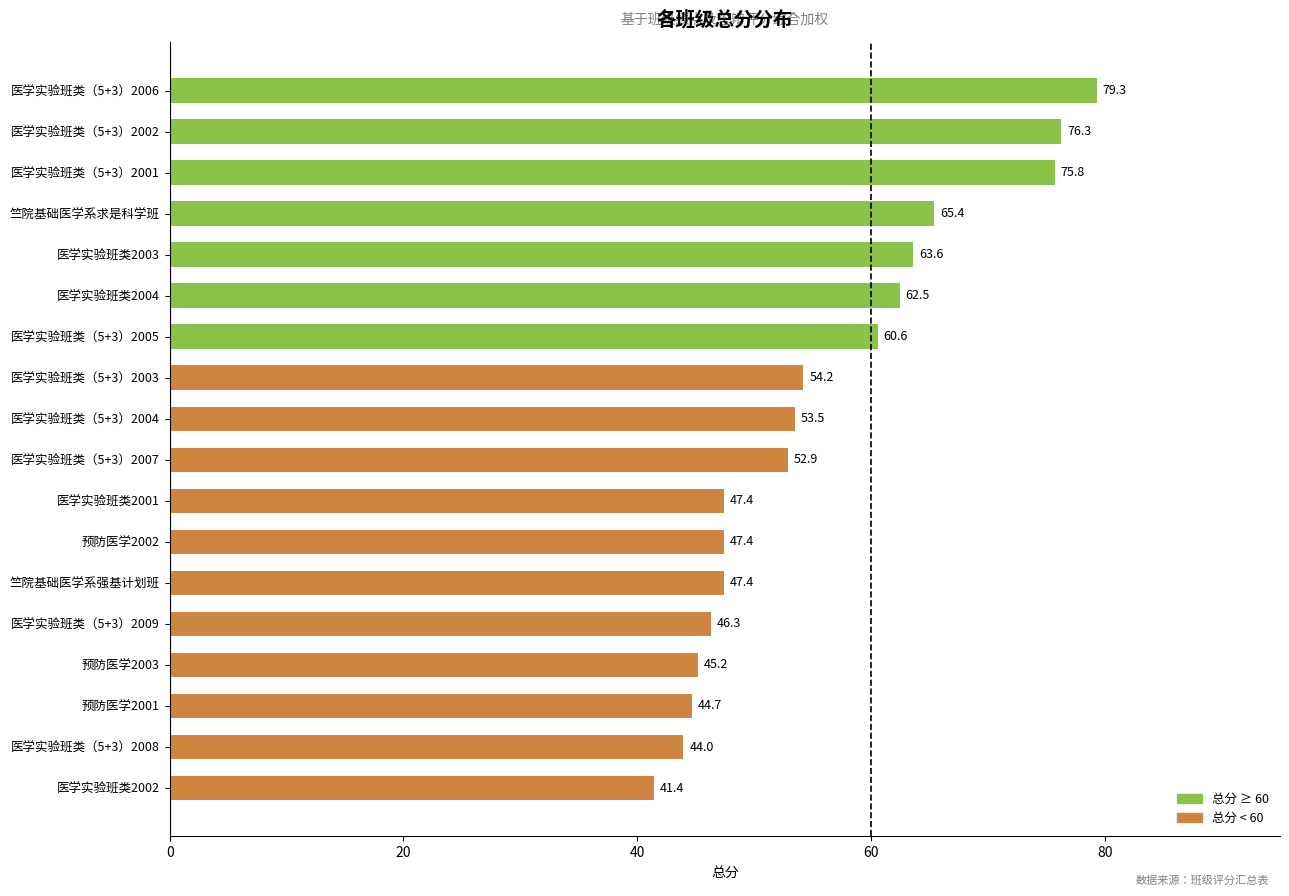

What is the minimum value shown in the chart?

41.4